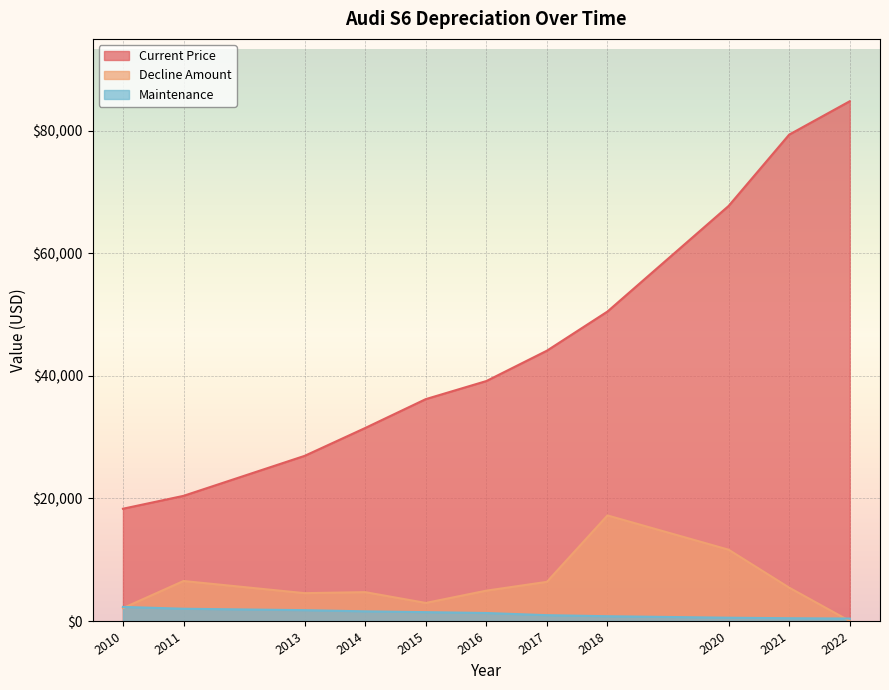

Rank the series by their maximum value, from highest to lowest.

Current Price, Decline Amount, Maintenance